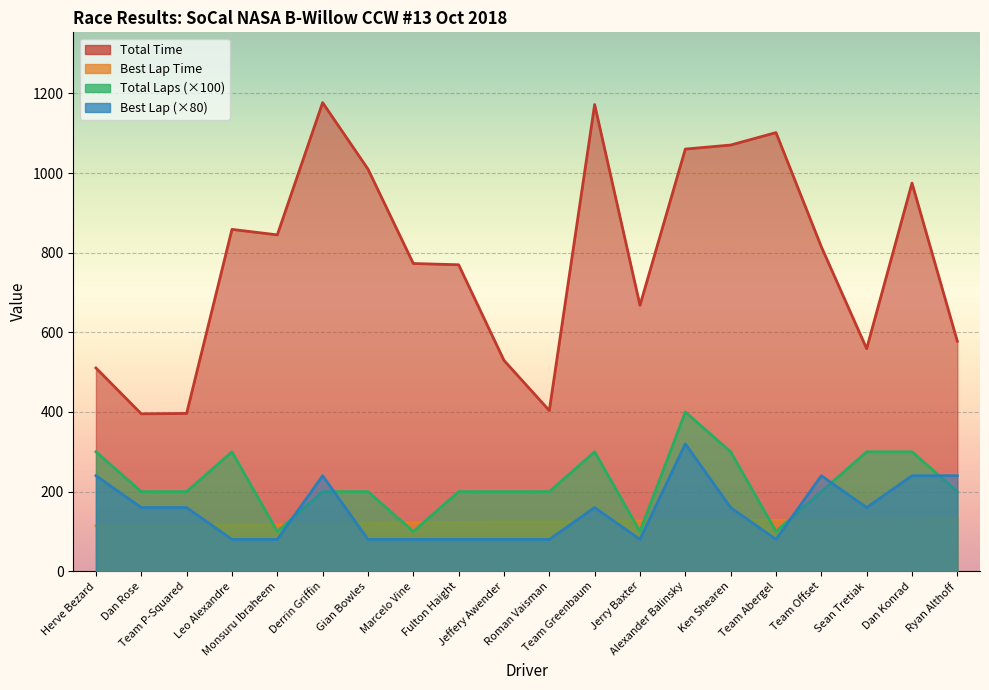

Count the number of data series in this chart.

4